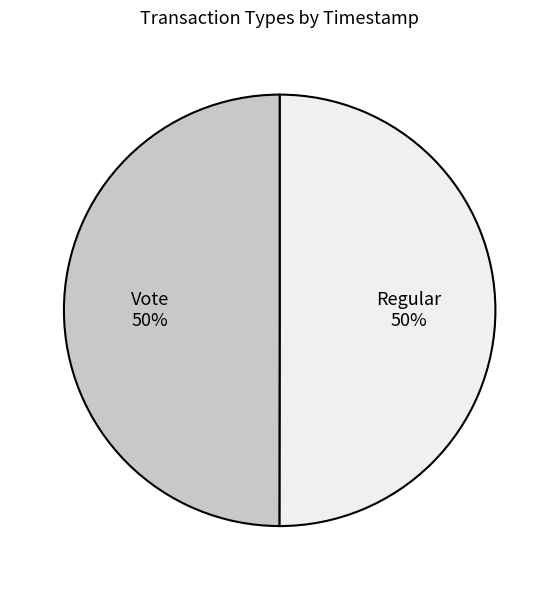

To the nearest percent, what is the combined percentage of Regular and Vote?

100%